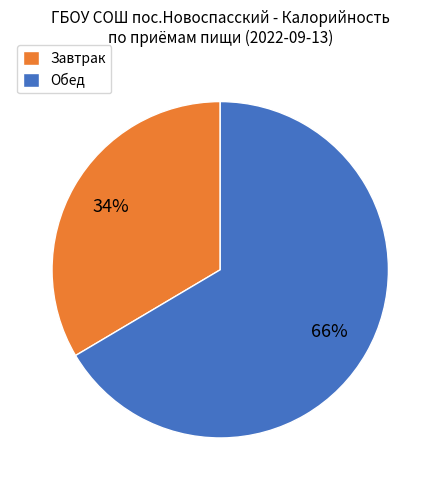

To the nearest percent, what is the average slice percentage?

50%